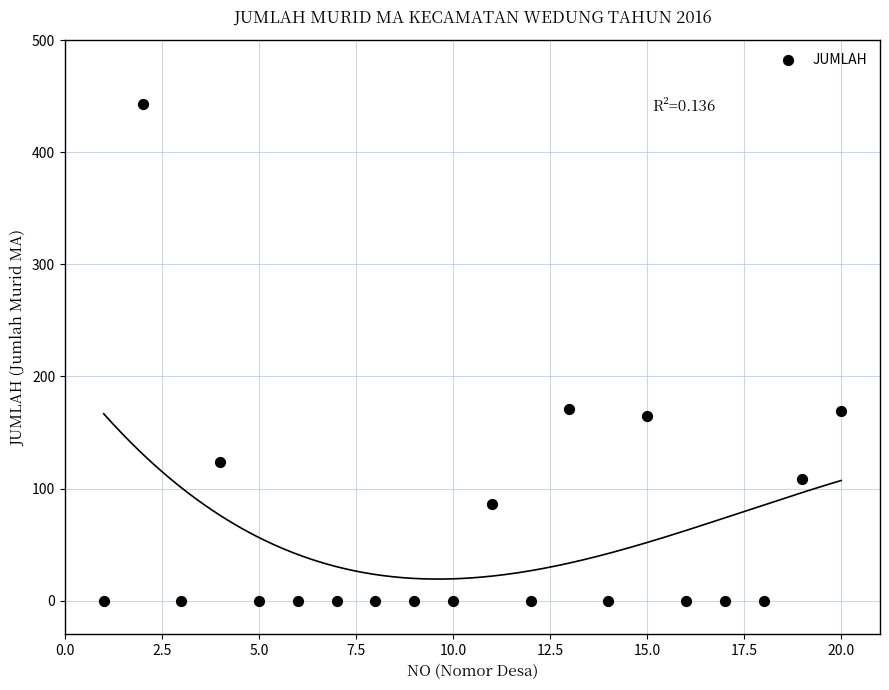

What is the range of X values (max minus min)?

19